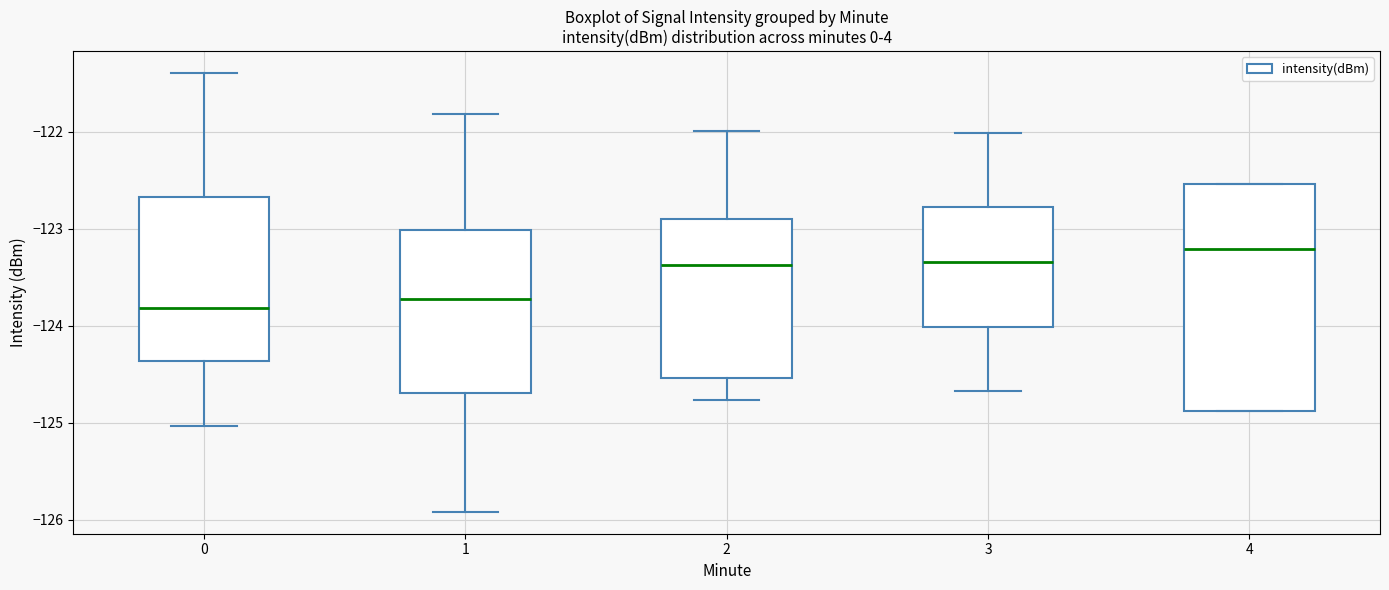

Comparing the boxes themselves (not the whiskers), which one is the tallest?

4